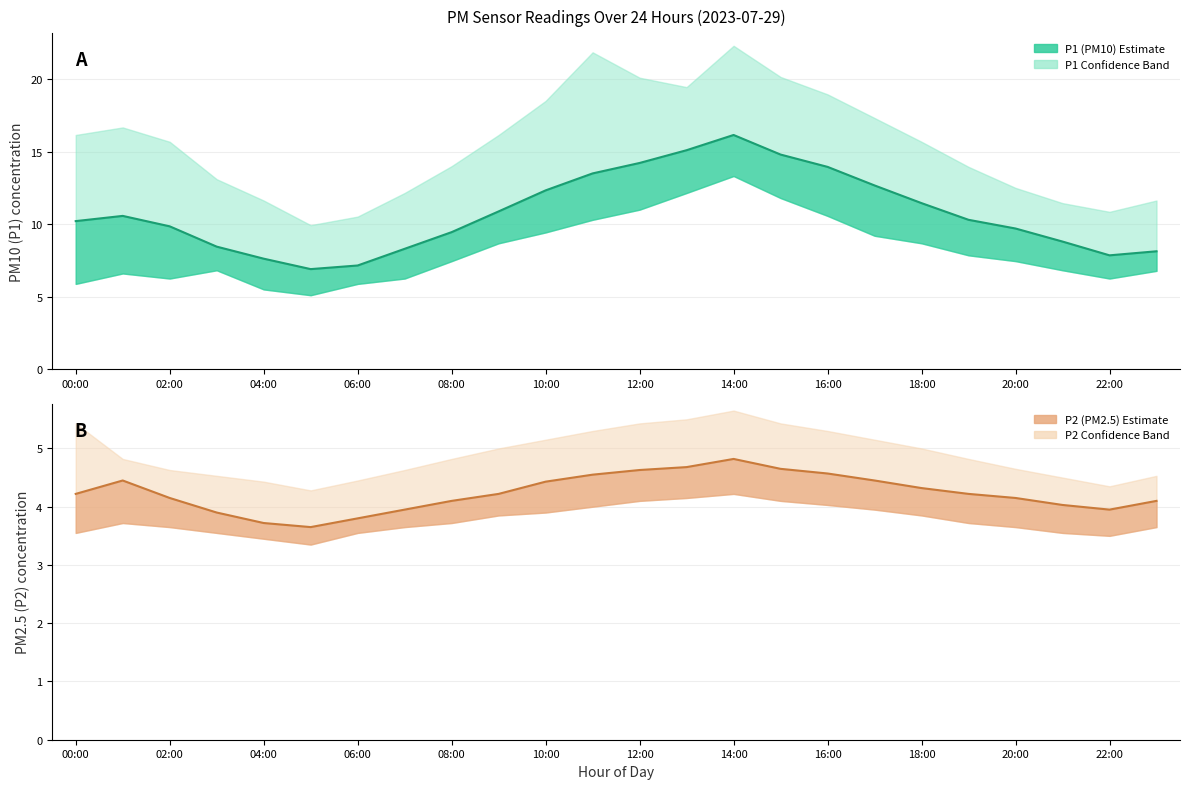

Does the chart have visible grid lines?

Yes